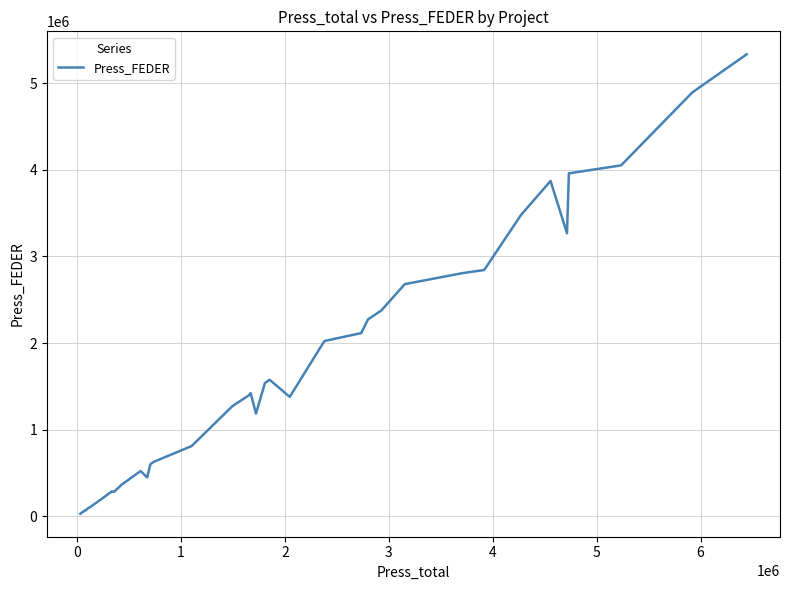

What is the maximum value shown in the chart?

5336448